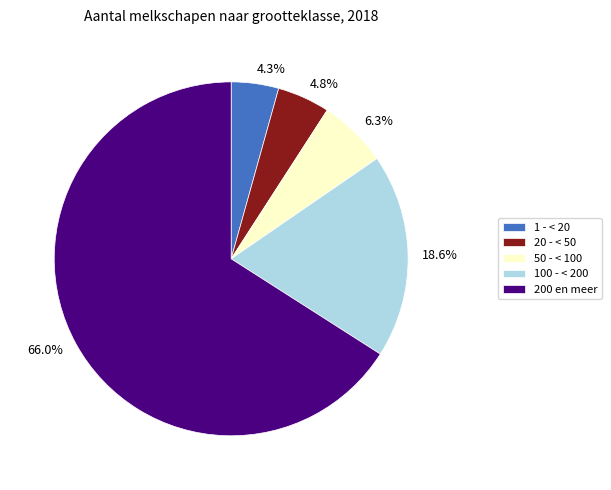

To the nearest percent, what percentage of the pie is 20 - < 50?

5%